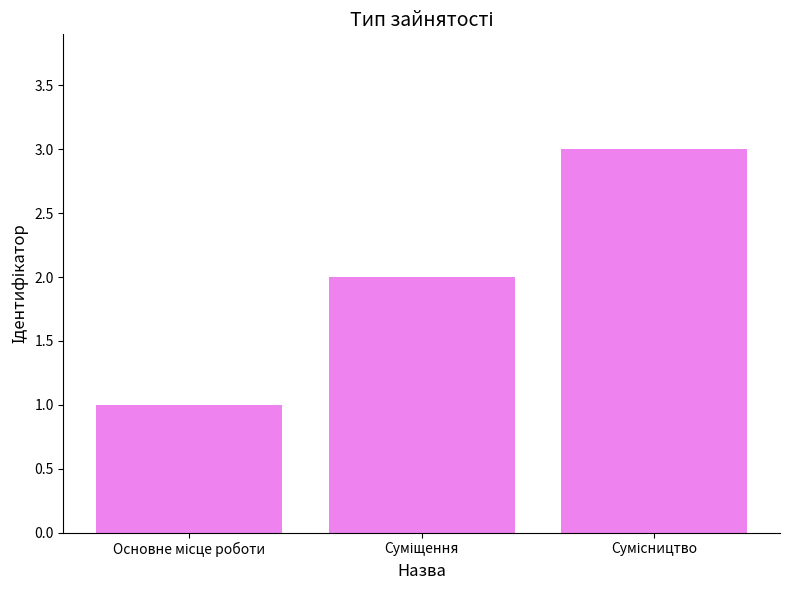

How many bars are there in total?

3